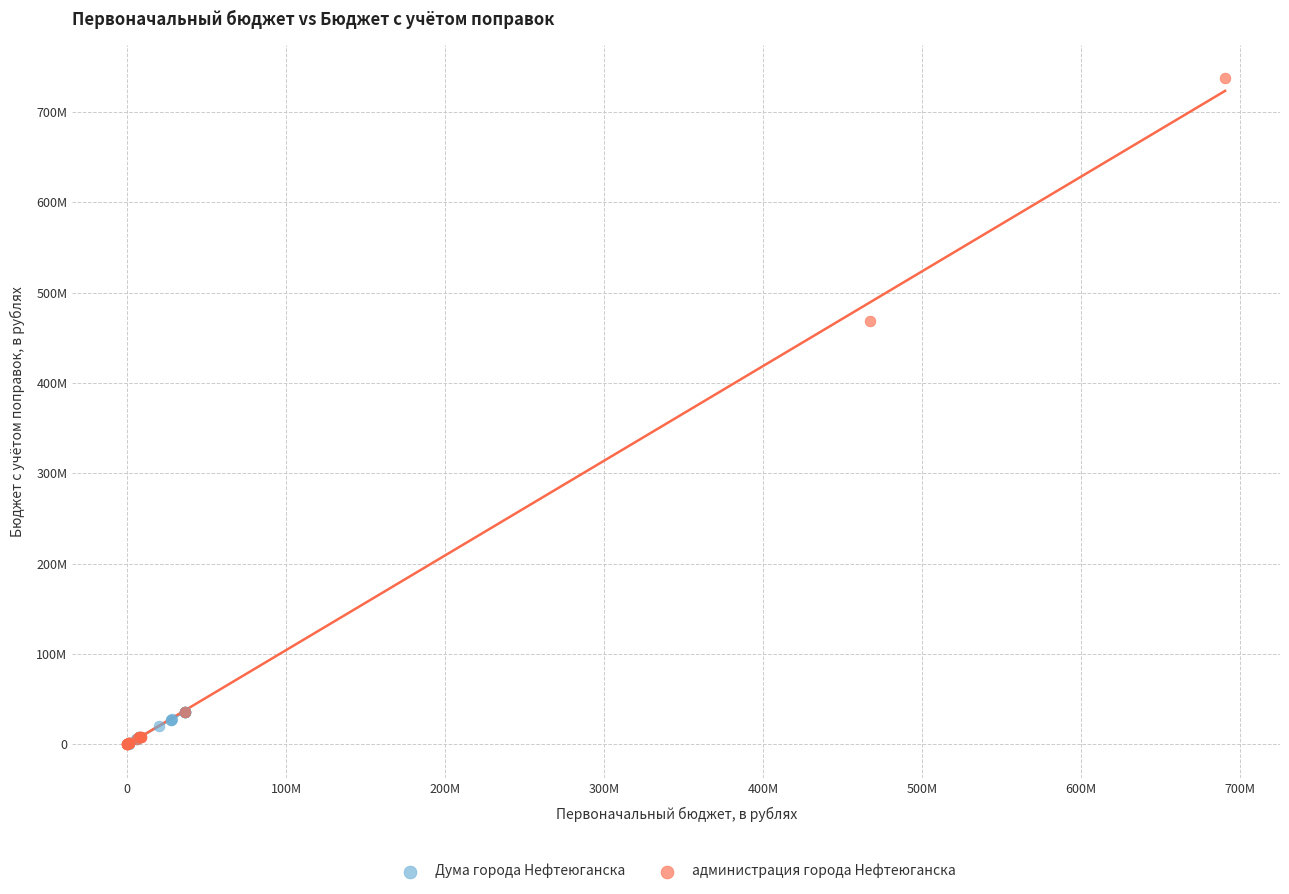

Which series has the largest Y range (max minus min)?

администрация города Нефтеюганска